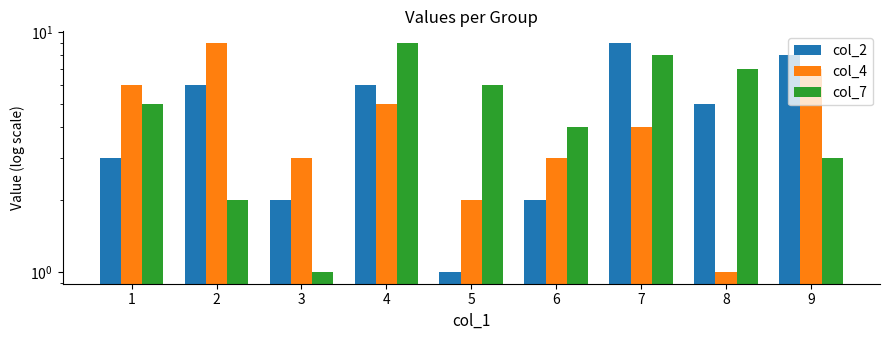

What is the difference between the second highest and second lowest values in the col_4 series?

5